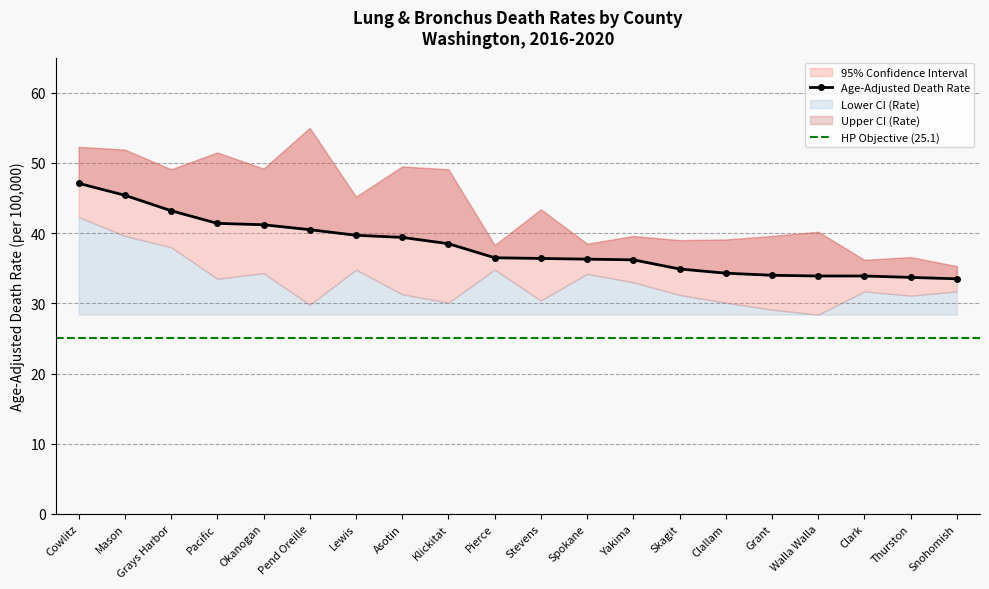

Which series has the largest total across all categories?

Upper CI